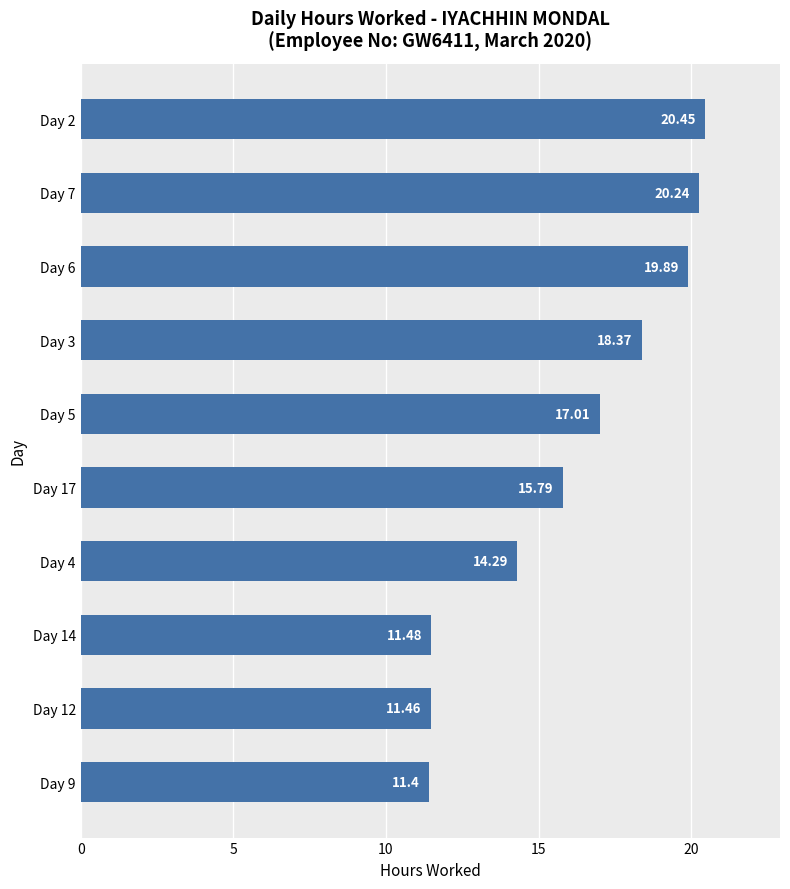

How many data points are above 17?

5